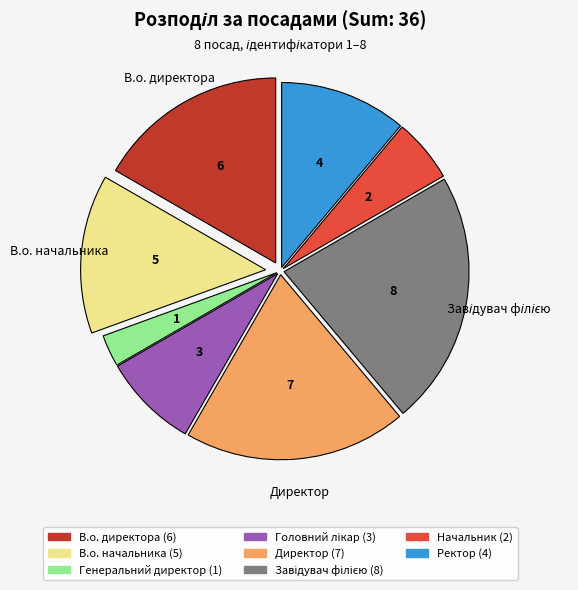

Is there any slice that represents more than half of the pie?

No